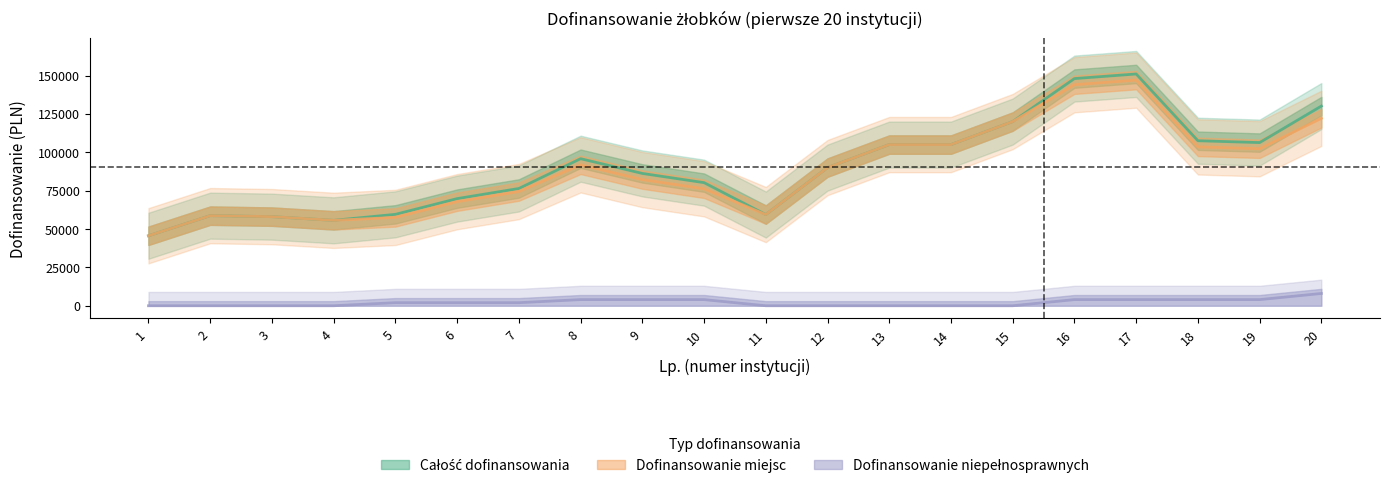

Which series has the largest range (max minus min)?

Całość dofinansowania